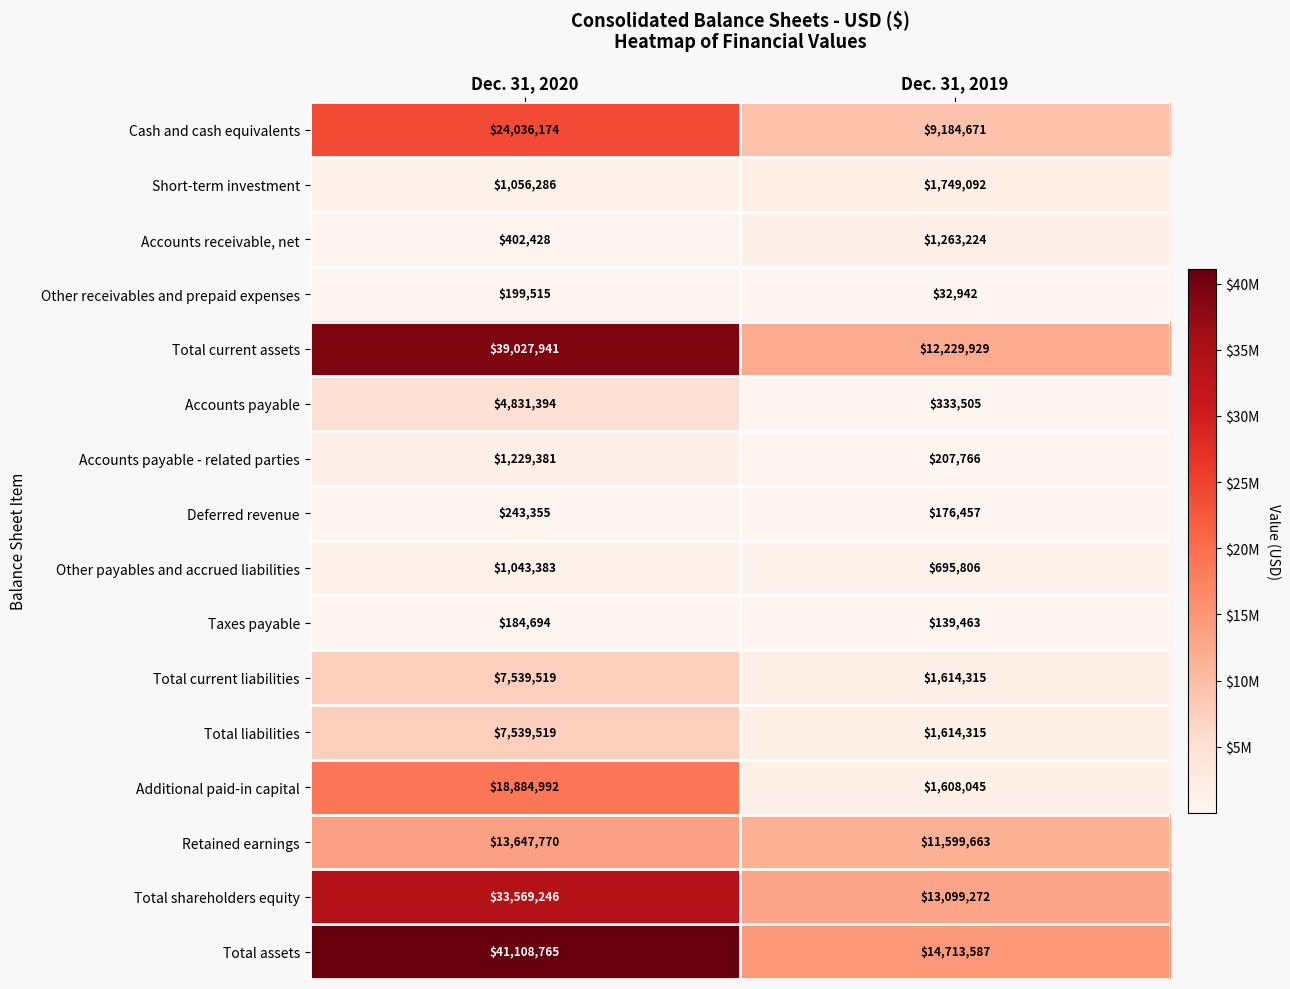

How many categories are shown in the chart?

2